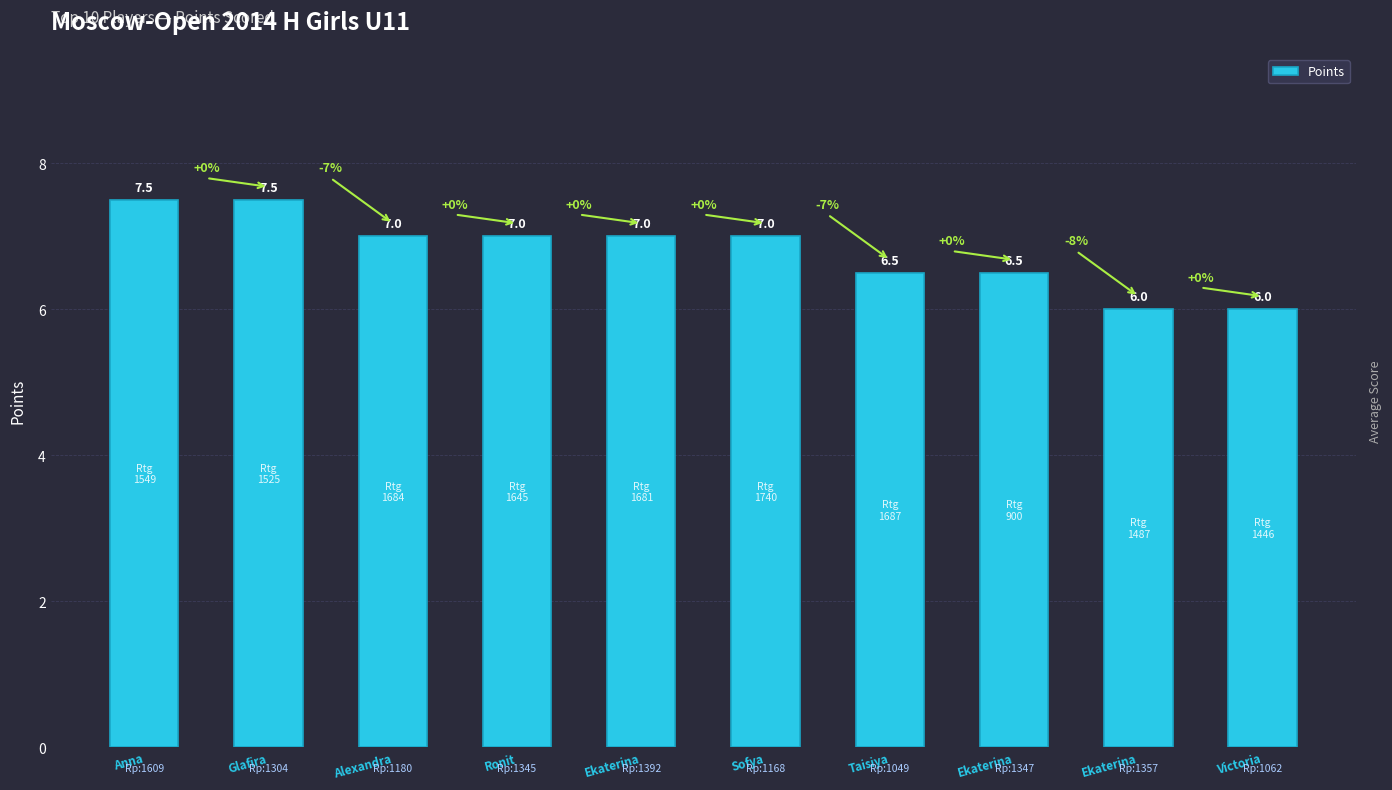

What is the greatest value displayed?

7.5